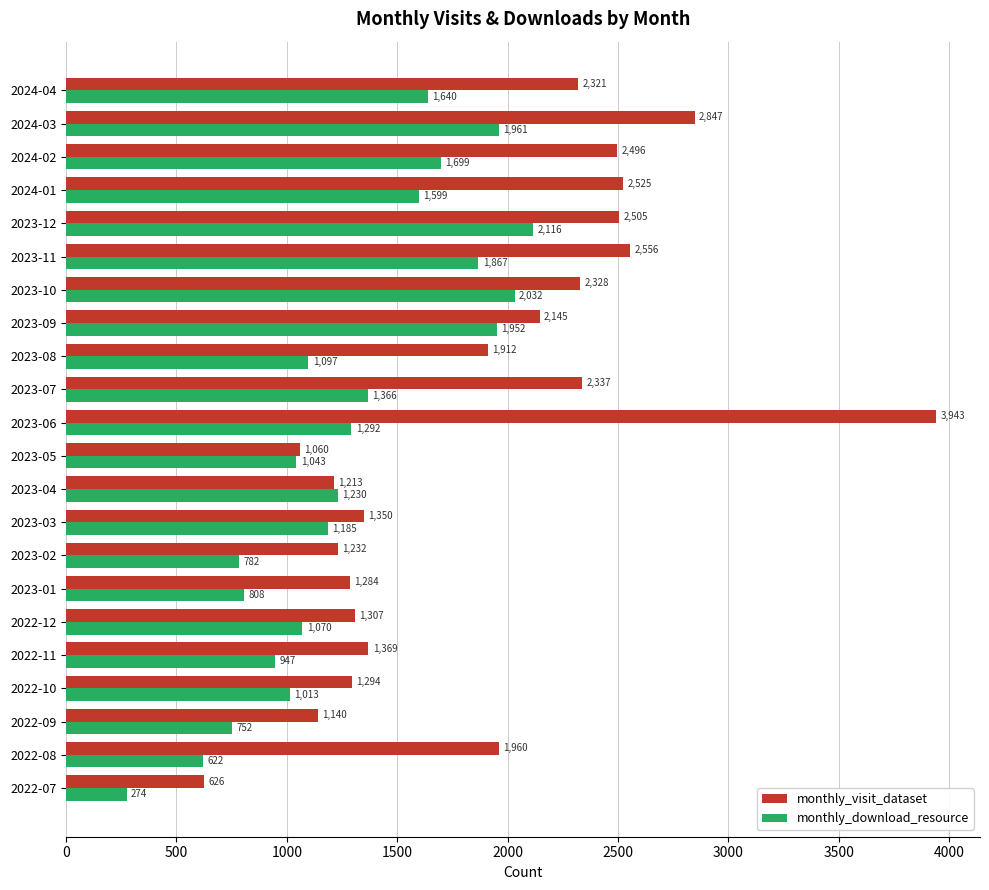

What value does the monthly_download_resource series have at 2024-02?

1699